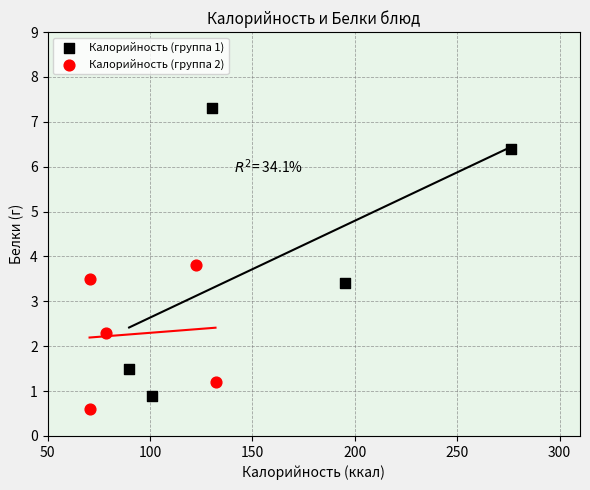

What are all the series names shown in the legend?

Калорийность (группа 1), Калорийность (группа 2)